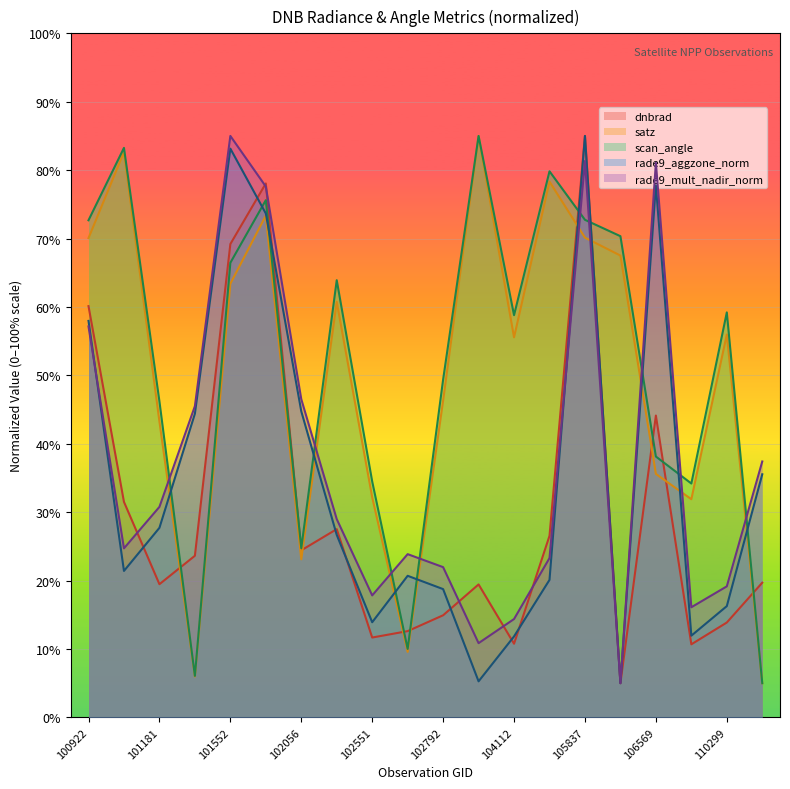

Between which two adjacent categories do rade9_aggzone_norm and scan_angle first intersect?

101181 and 101304